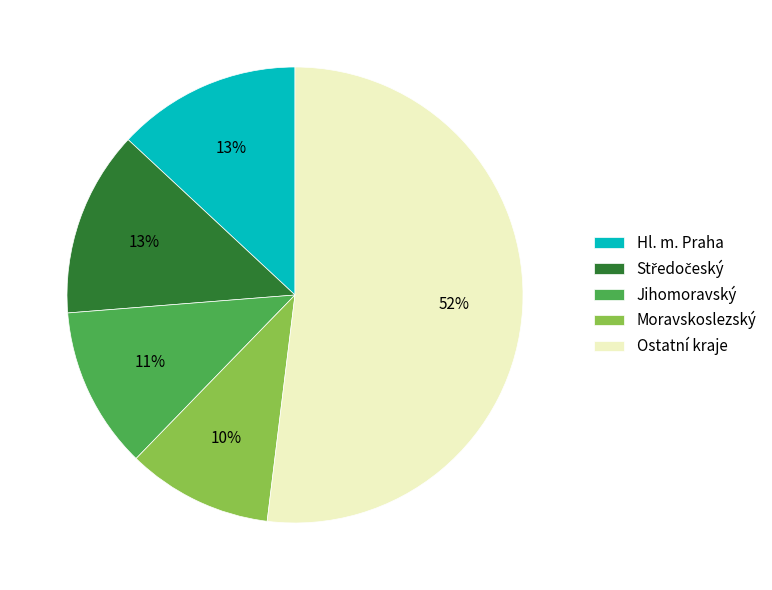

Is the sum of Moravskoslezský and Ostatní kraje greater than half?

Yes